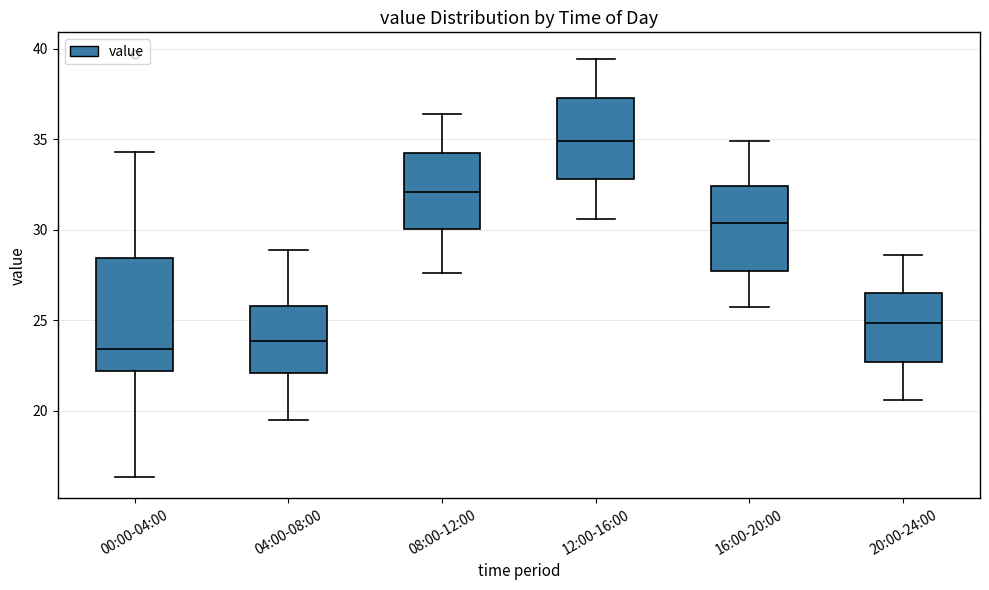

Reading left to right, transcribe this box plot: for each box, give where its median line is, the range the box spans, and where its two whiskers end, as read against the y-axis. The values are not printed on the chart, so give them approximately, as read against the axis.

00:00-04:00: median 23.5, box 22.0 to 28.5, whiskers 16.5 to 34.5
04:00-08:00: median 24.0, box 22.0 to 26.0, whiskers 19.5 to 29.0
08:00-12:00: median 32.0, box 30.0 to 34.5, whiskers 27.5 to 36.5
12:00-16:00: median 35.0, box 33.0 to 37.5, whiskers 30.5 to 39.5
16:00-20:00: median 30.5, box 27.5 to 32.5, whiskers 25.5 to 35.0
20:00-24:00: median 25.0, box 22.5 to 26.5, whiskers 20.5 to 28.5